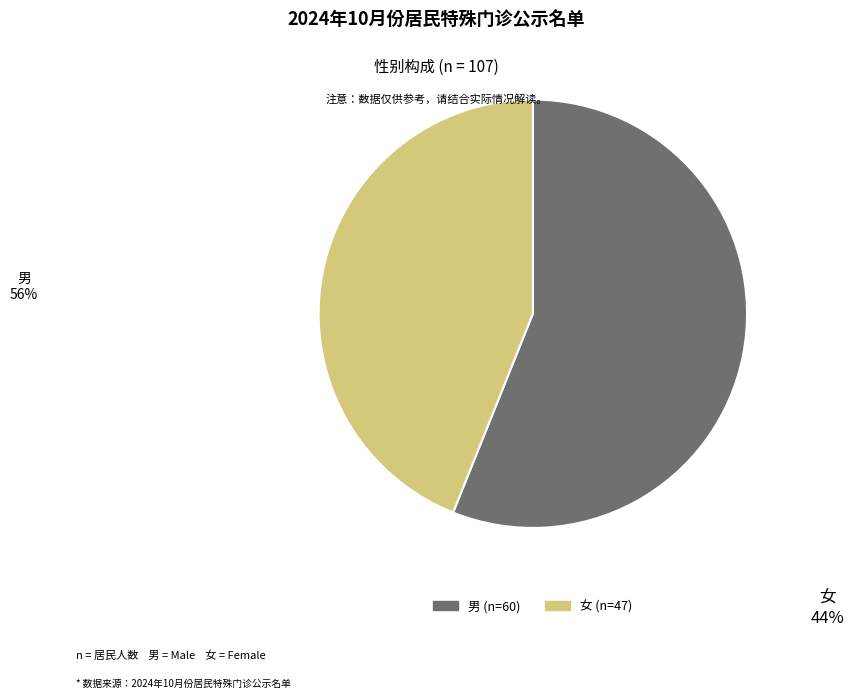

Is 男 the majority of the pie?

Yes